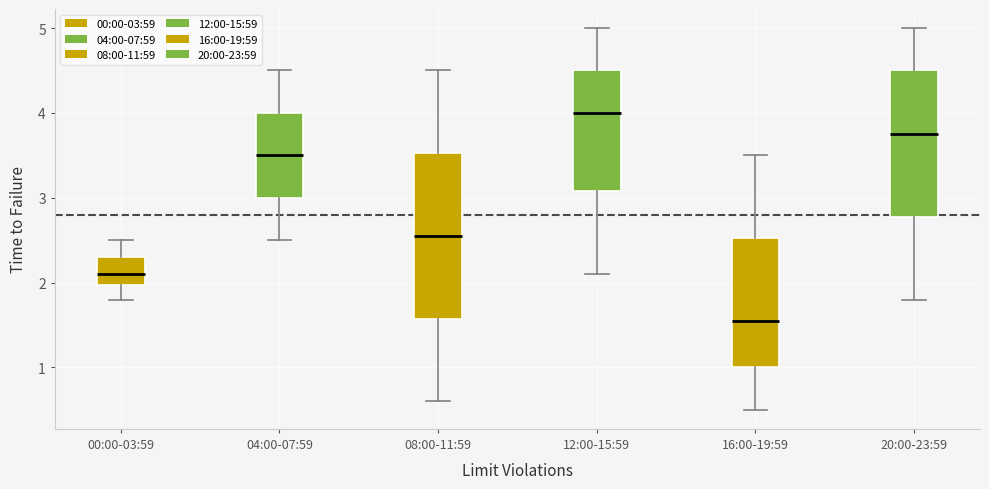

Where does the upper whisker of the box for 16:00-19:59 end on the y-axis? The values are not printed on the chart, so give them approximately, as read against the axis.

3.5